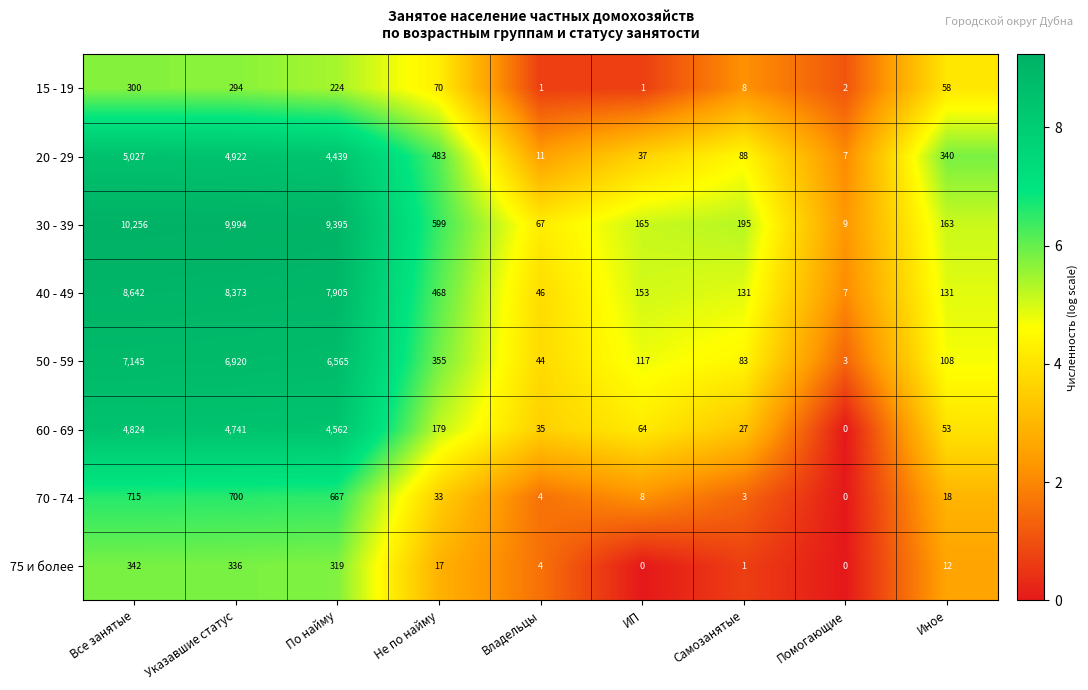

What is the difference between the 30 - 39 values at Помогающие and По найму?

9386